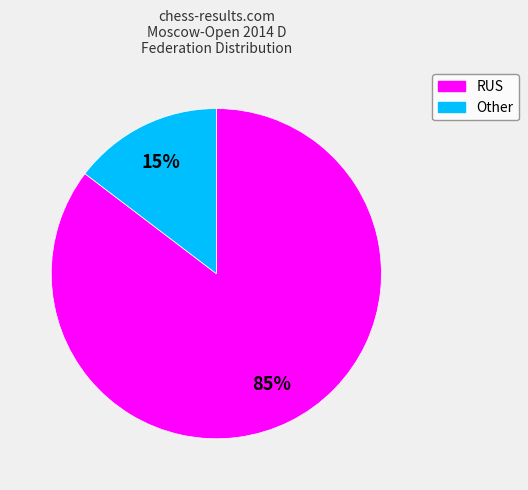

To the nearest percent, what is the combined percentage of Other and RUS?

100%